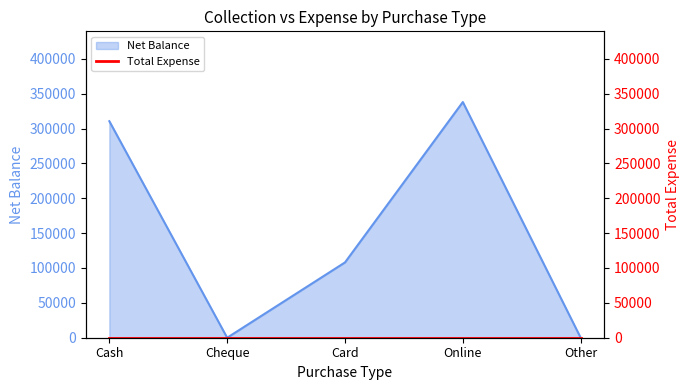

True or false: the data shows 231532 at Online.

False